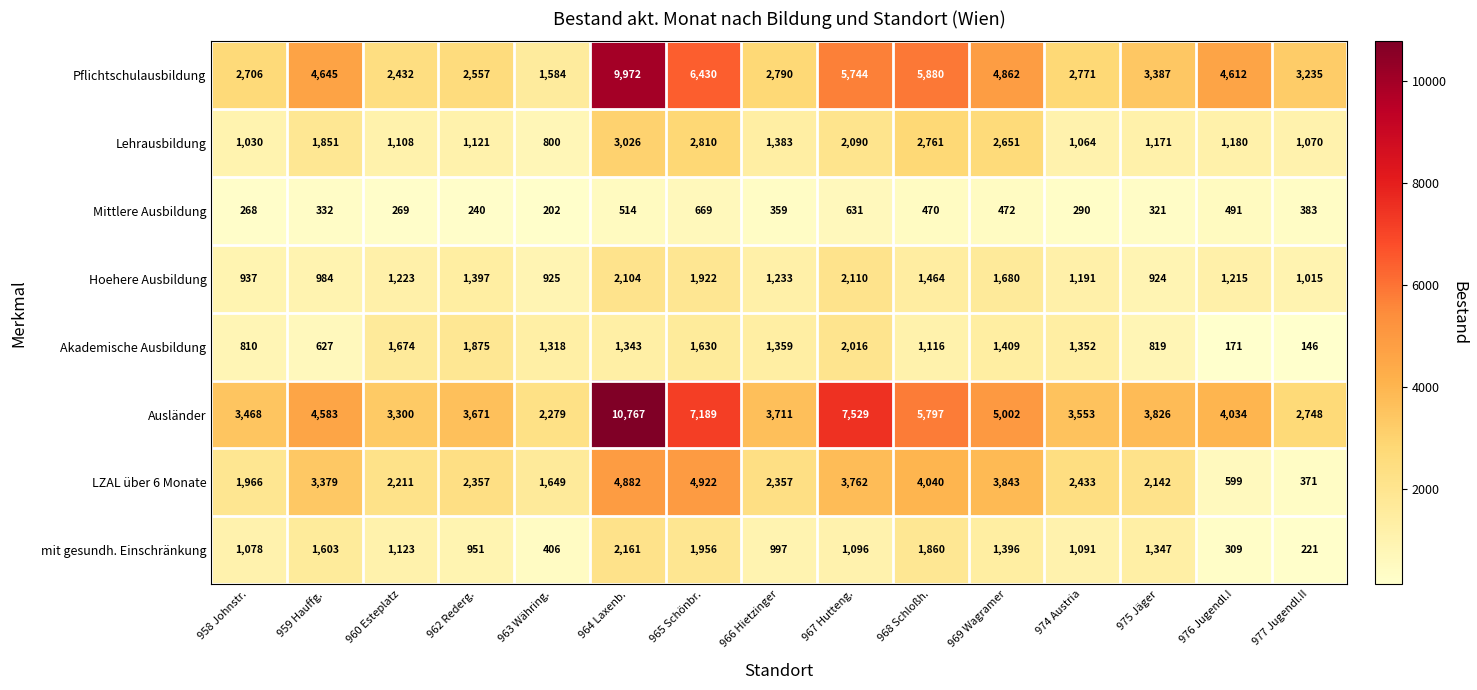

Read the Mittlere Ausbildung value at 960 Esteplatz.

269